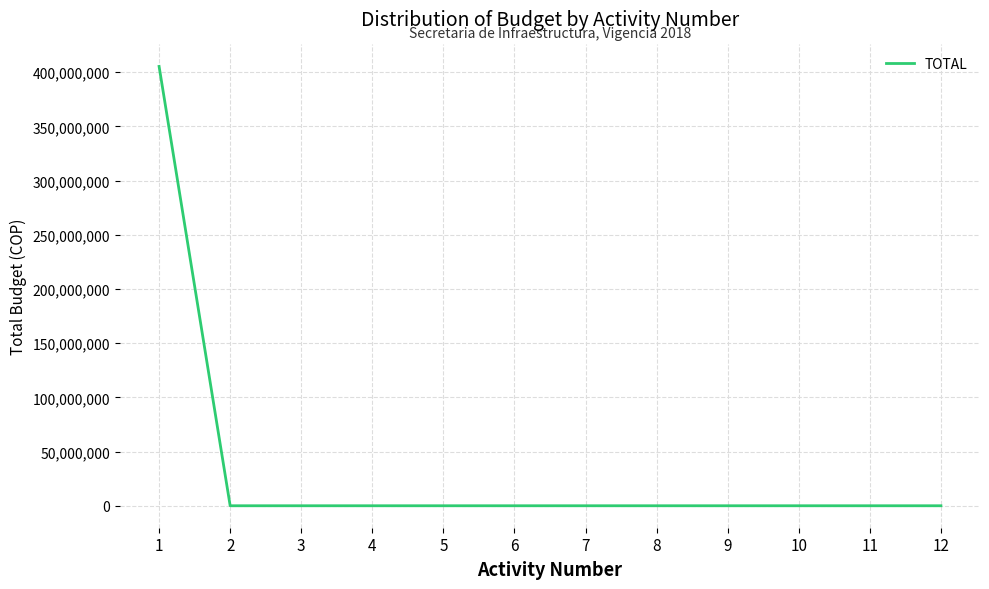

Does the chart display data point markers on the line(s)?

No